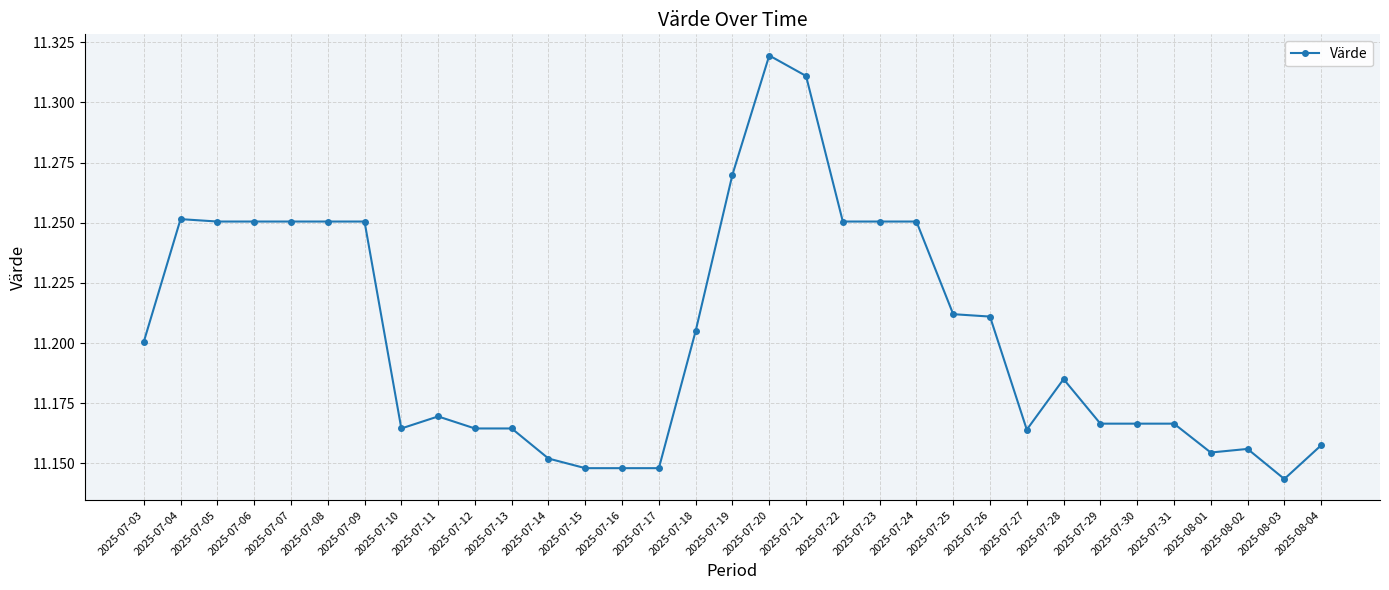

True or false: there are more than 0 points higher than both neighbors.

True